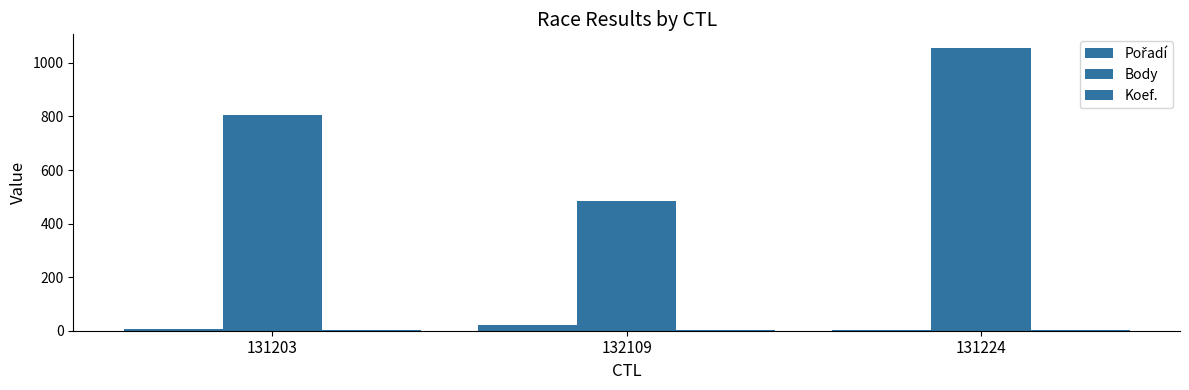

How many groups of bars are there?

3